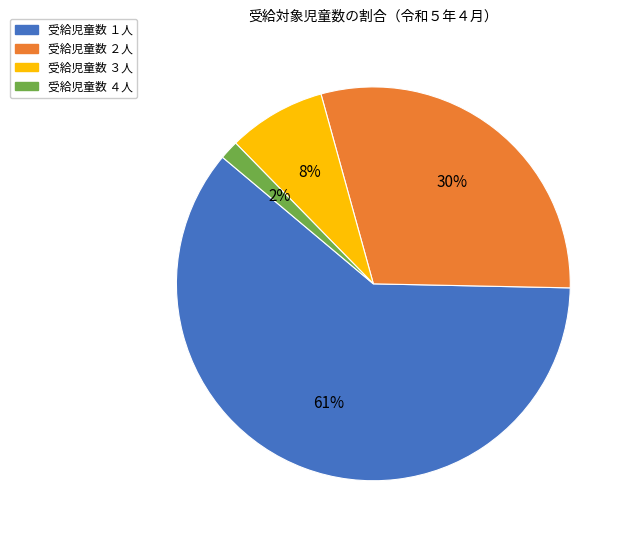

To the nearest percent, what is the average slice percentage?

25%